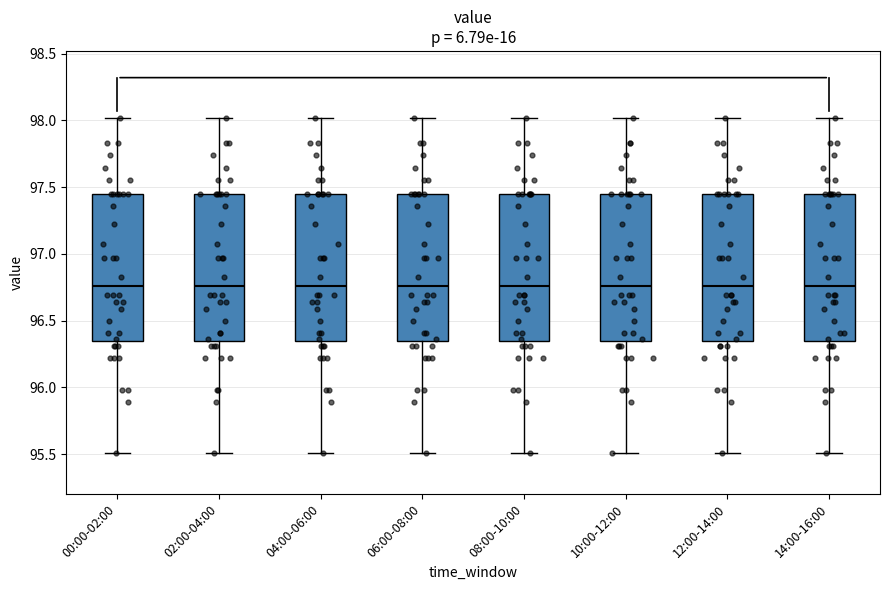

Reading left to right, read every box against the y-axis: the position of its median line, the range the box covers, and the ends of its whiskers. The values are not printed on the chart, so give them approximately, as read against the axis.

00:00-02:00: median 96.75, box 96.35 to 97.45, whiskers 95.50 to 98.00
02:00-04:00: median 96.75, box 96.35 to 97.45, whiskers 95.50 to 98.00
04:00-06:00: median 96.75, box 96.35 to 97.45, whiskers 95.50 to 98.00
06:00-08:00: median 96.75, box 96.35 to 97.45, whiskers 95.50 to 98.00
08:00-10:00: median 96.75, box 96.35 to 97.45, whiskers 95.50 to 98.00
10:00-12:00: median 96.75, box 96.35 to 97.45, whiskers 95.50 to 98.00
12:00-14:00: median 96.75, box 96.35 to 97.45, whiskers 95.50 to 98.00
14:00-16:00: median 96.75, box 96.35 to 97.45, whiskers 95.50 to 98.00